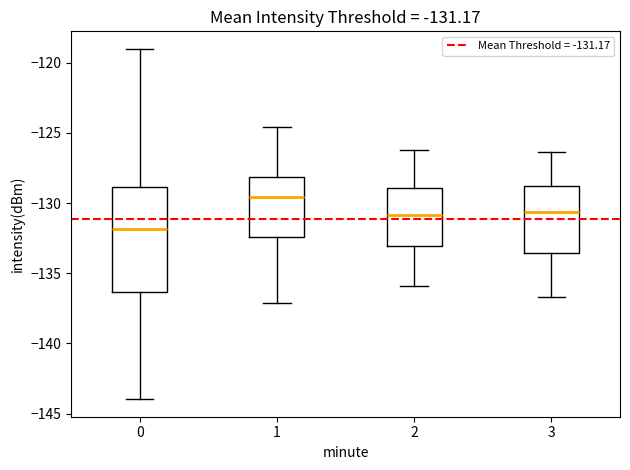

Which box is the tallest, from its lower edge to its upper edge?

0